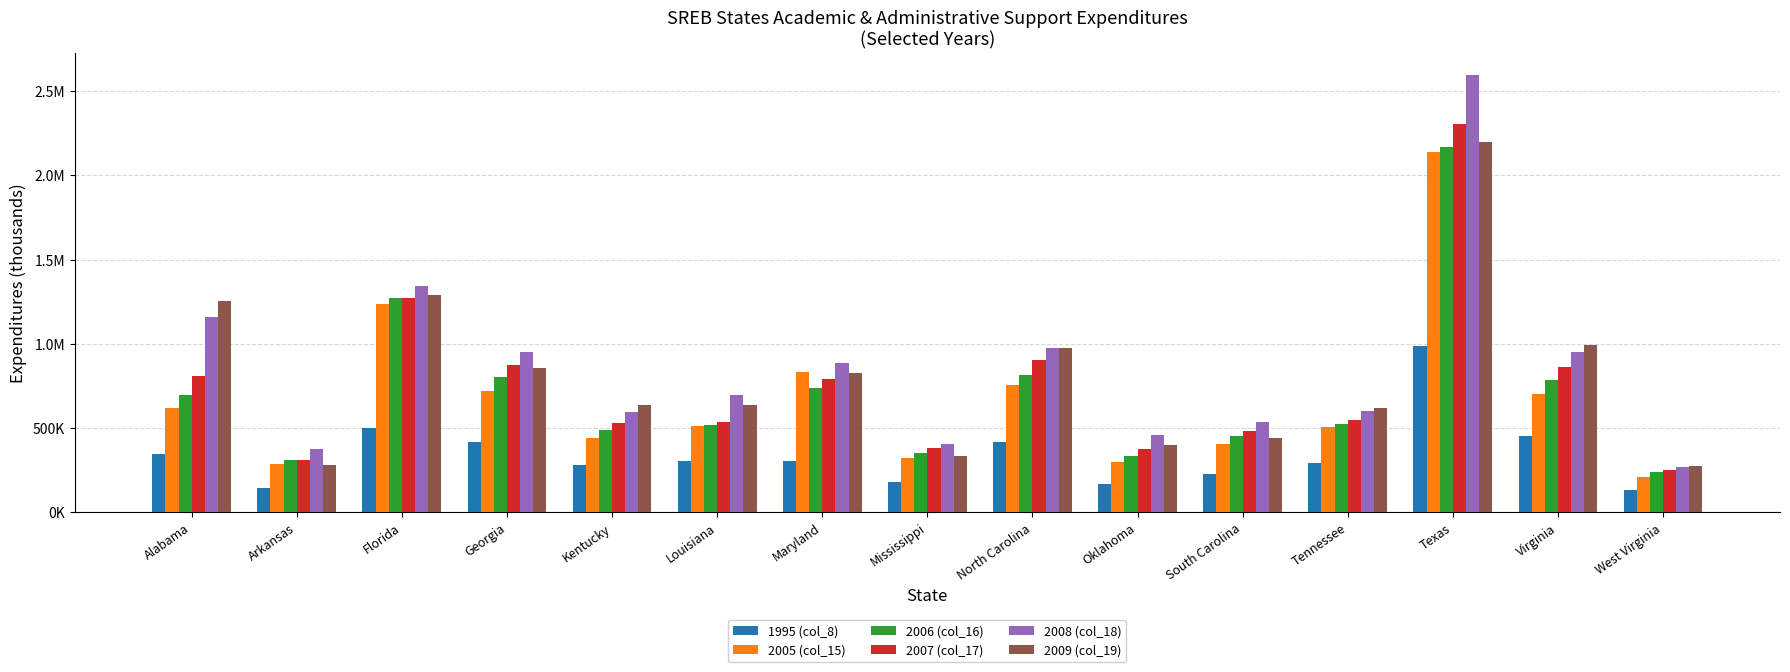

Reading left to right, list all the values displayed in this chart.

1995 (col_8): 344874.6	143404.4	503024.0	416204.0	279530.2	306346.4	302259.0	179331.9	414870.2	167622.5	227037.4	295570.2	984866.6	455724.7	132033.9
2005 (col_15): 617957.9	286236.7	1234435.1	720529.2	441965.1	513974.4	831941.8	322166.4	754118.2	301156.8	407196.7	509040.5	2138276.9	703596.1	208214.4
2006 (col_16): 695589.4	308664.9	1269568.1	803863.9	488253.8	516432.2	740481.7	352567.8	812737.5	335022.5	451921.5	524260.1	2168819.5	787141.9	236824.6
2007 (col_17): 807820.1	311300.4	1270953.8	875699.1	531424.7	537646.9	794057.9	379918.2	905547.8	373968.6	482522.6	546828.9	2306817.9	863159.2	252370.4
2008 (col_18): 1158822.0	376496.5	1340728.8	949848.3	593743.1	695107.0	888471.3	407338.6	974293.8	457057.5	537404.5	603717.3	2597043.1	954394.5	268772.0
2009 (col_19): 1254627.2	280204.7	1288127.7	856142.5	635283.5	637778.8	826960.9	336631.1	973809.1	397109.7	439403.0	618379.7	2196683.0	994739.9	275705.7